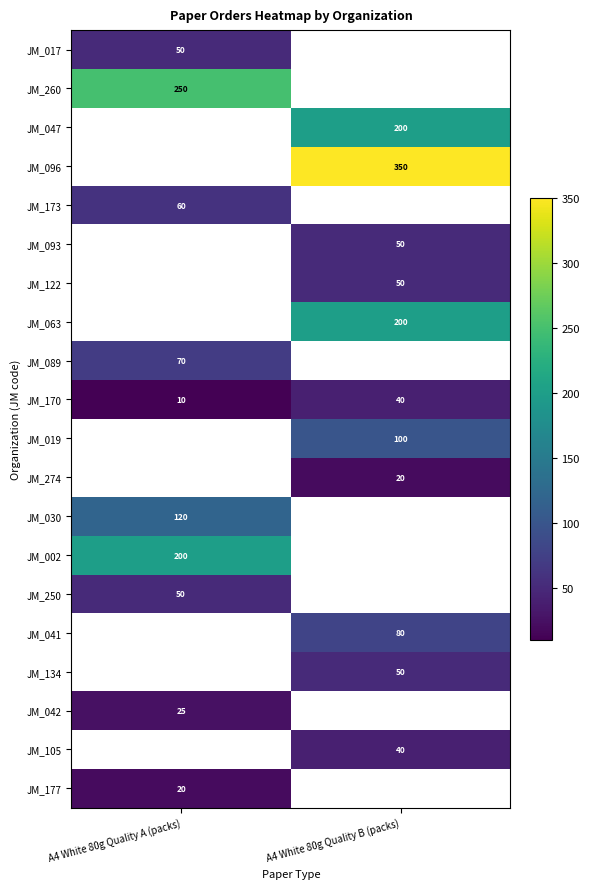

Is the value of JM_134 at A4 White 80g Quality B (packs) greater than the value of JM_019 at A4 White 80g Quality B (packs)?

No